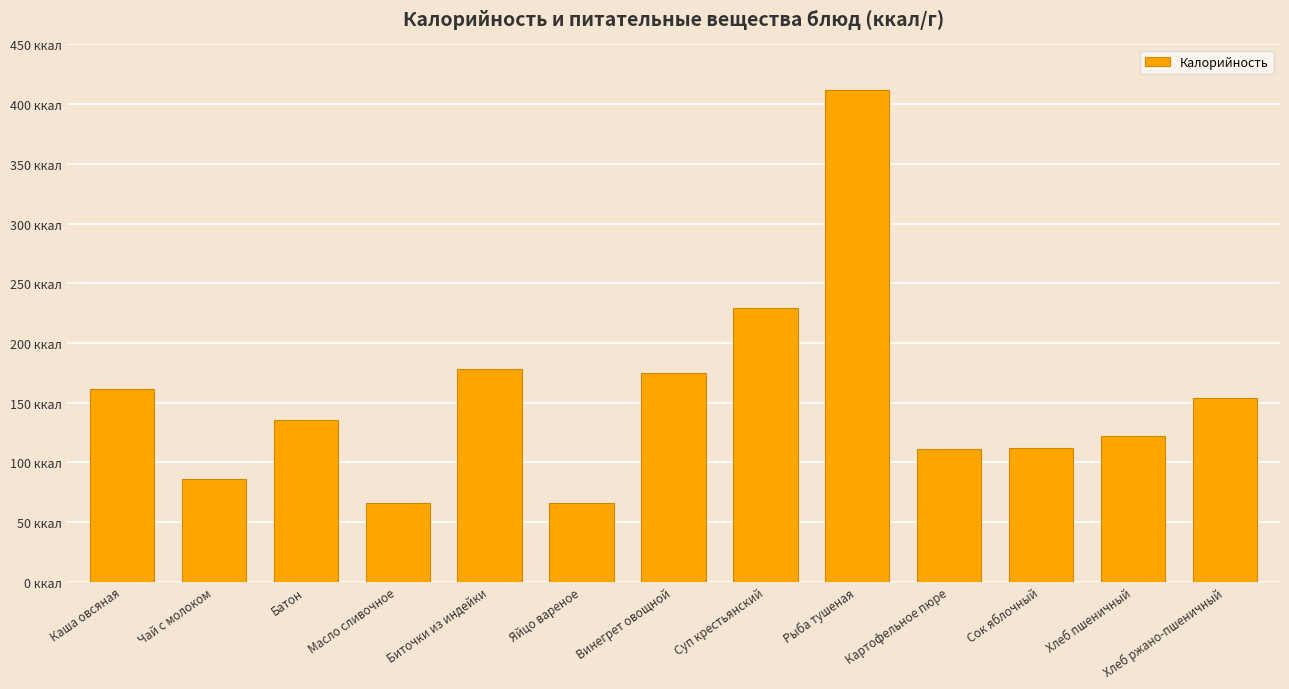

Are the bars grouped side by side (vs. stacked)?

No